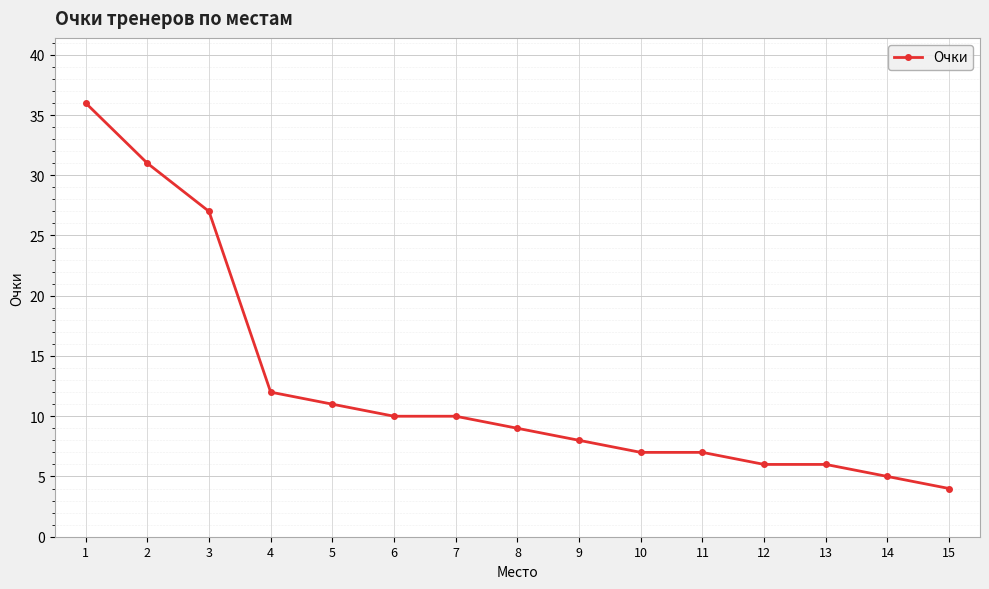

What is the sum of the values at 4 and 7?

22